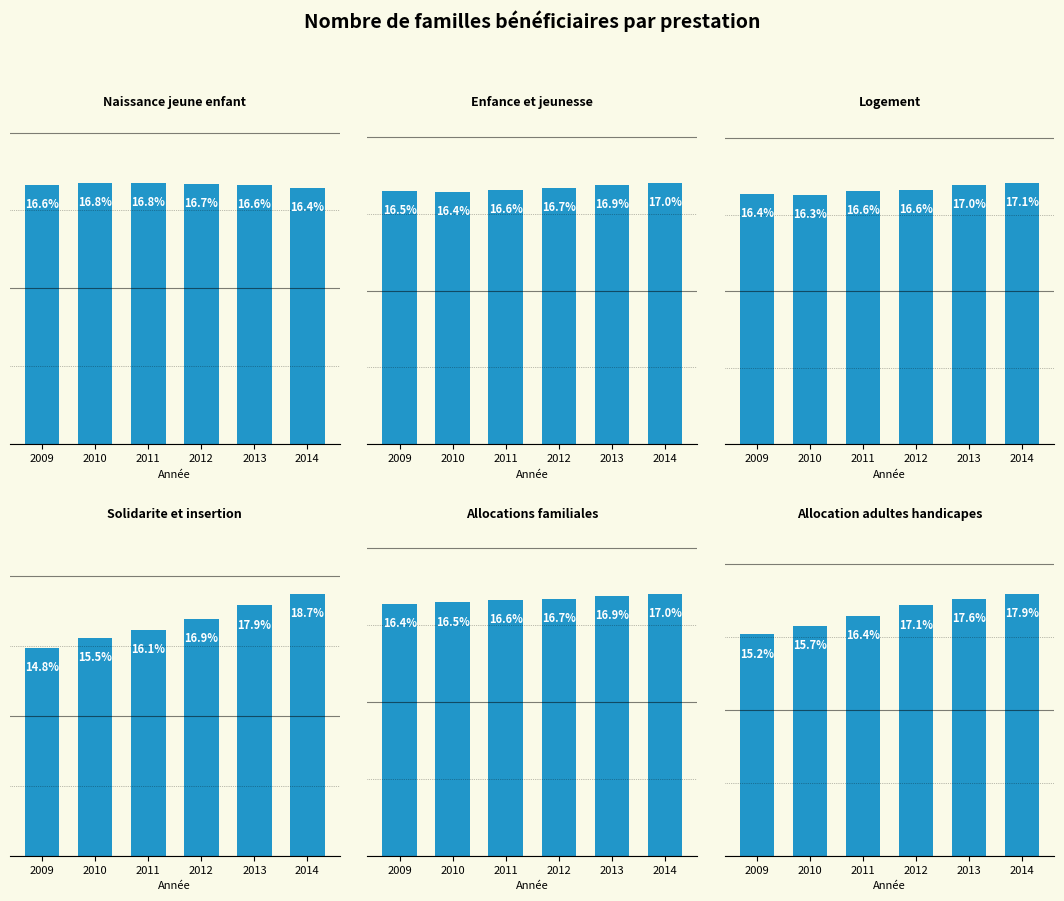

Which series changed the most between 2011 and 2012?

Solidarite et insertion